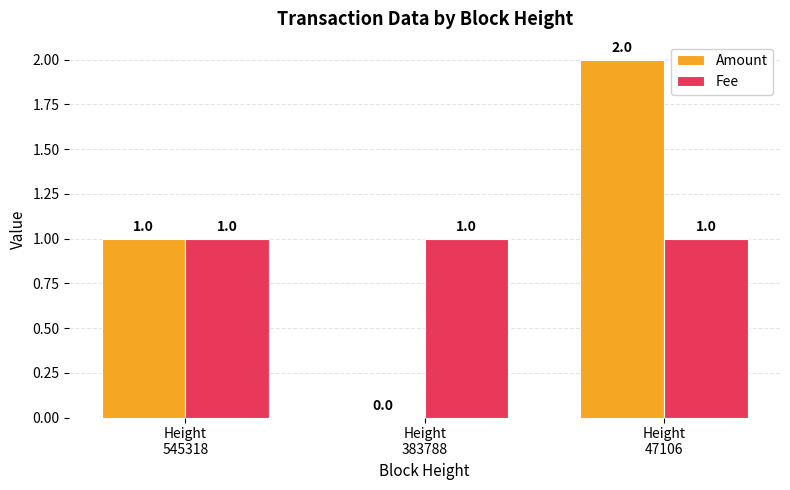

What is the average value of the Fee series?

1